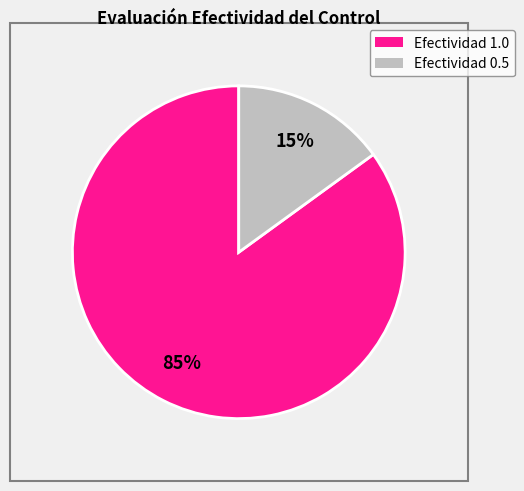

To the nearest percent, what is the average slice percentage?

50%